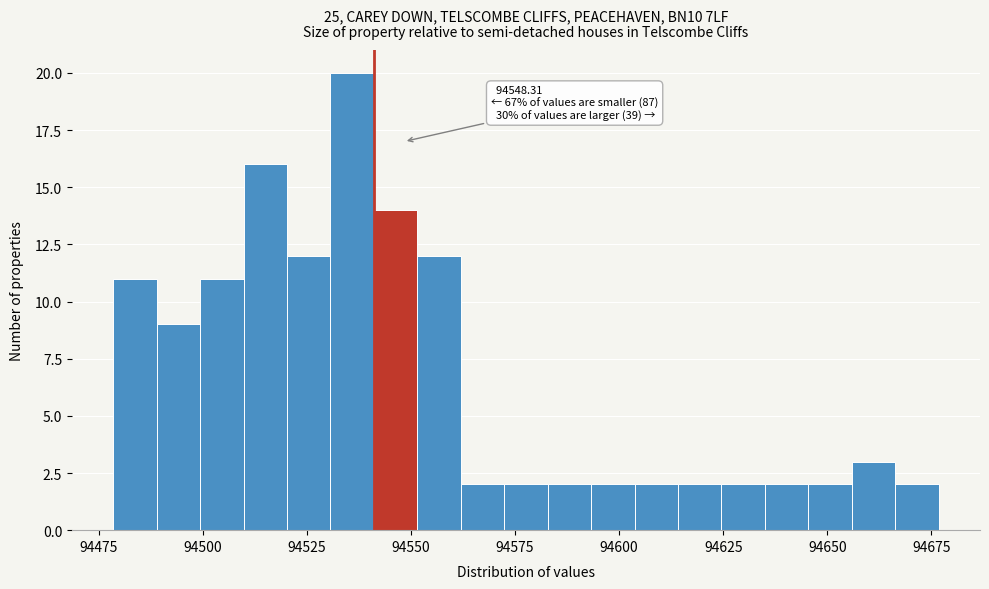

Around what value on the x-axis is the tallest bar? Give the approximate position of its centre, as read against the axis.

94535